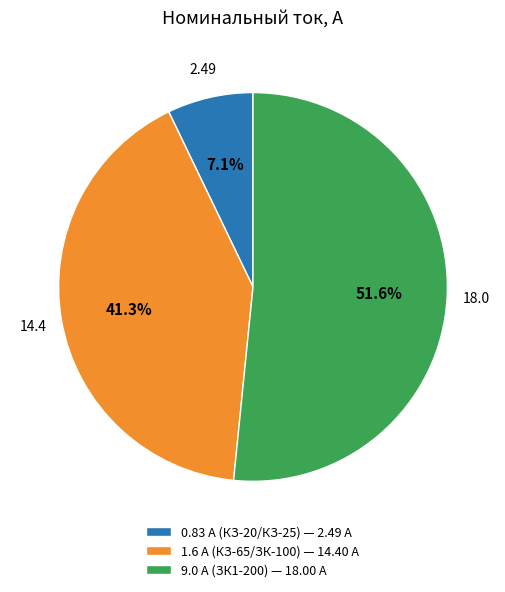

Rank the categories by value from highest to lowest.

9.0 A (ЗК1-200) — 18.00 A, 1.6 A (КЗ-65/ЗК-100) — 14.40 A, 0.83 A (КЗ-20/КЗ-25) — 2.49 A